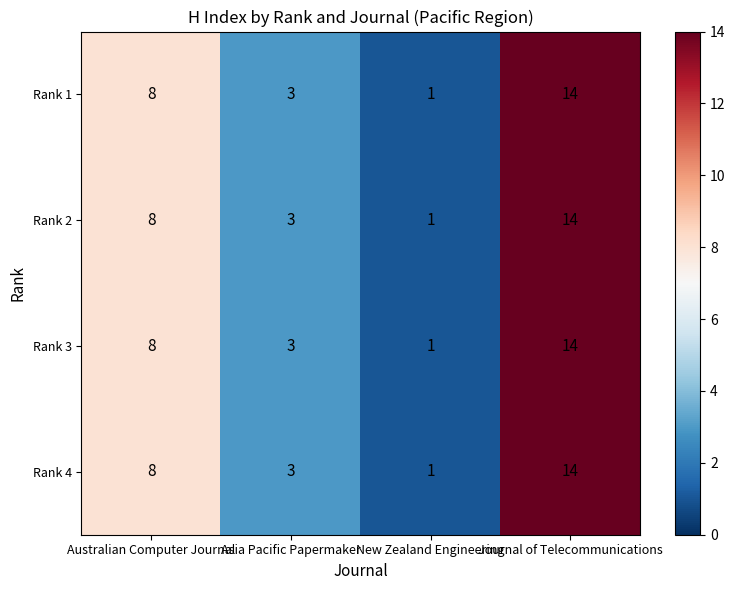

The Rank 2 series shows 13 at Australian Computer Journal. True or false?

False